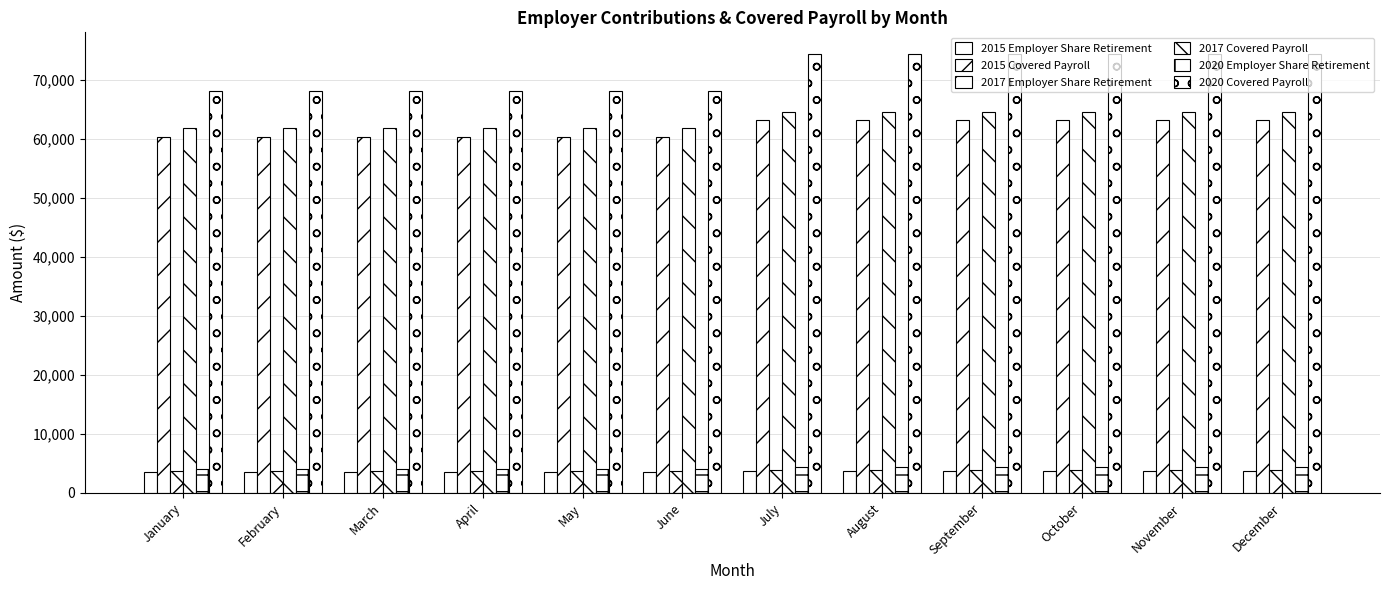

True or false: 2020 Covered Payroll has a value of 68127.7 at May.

True